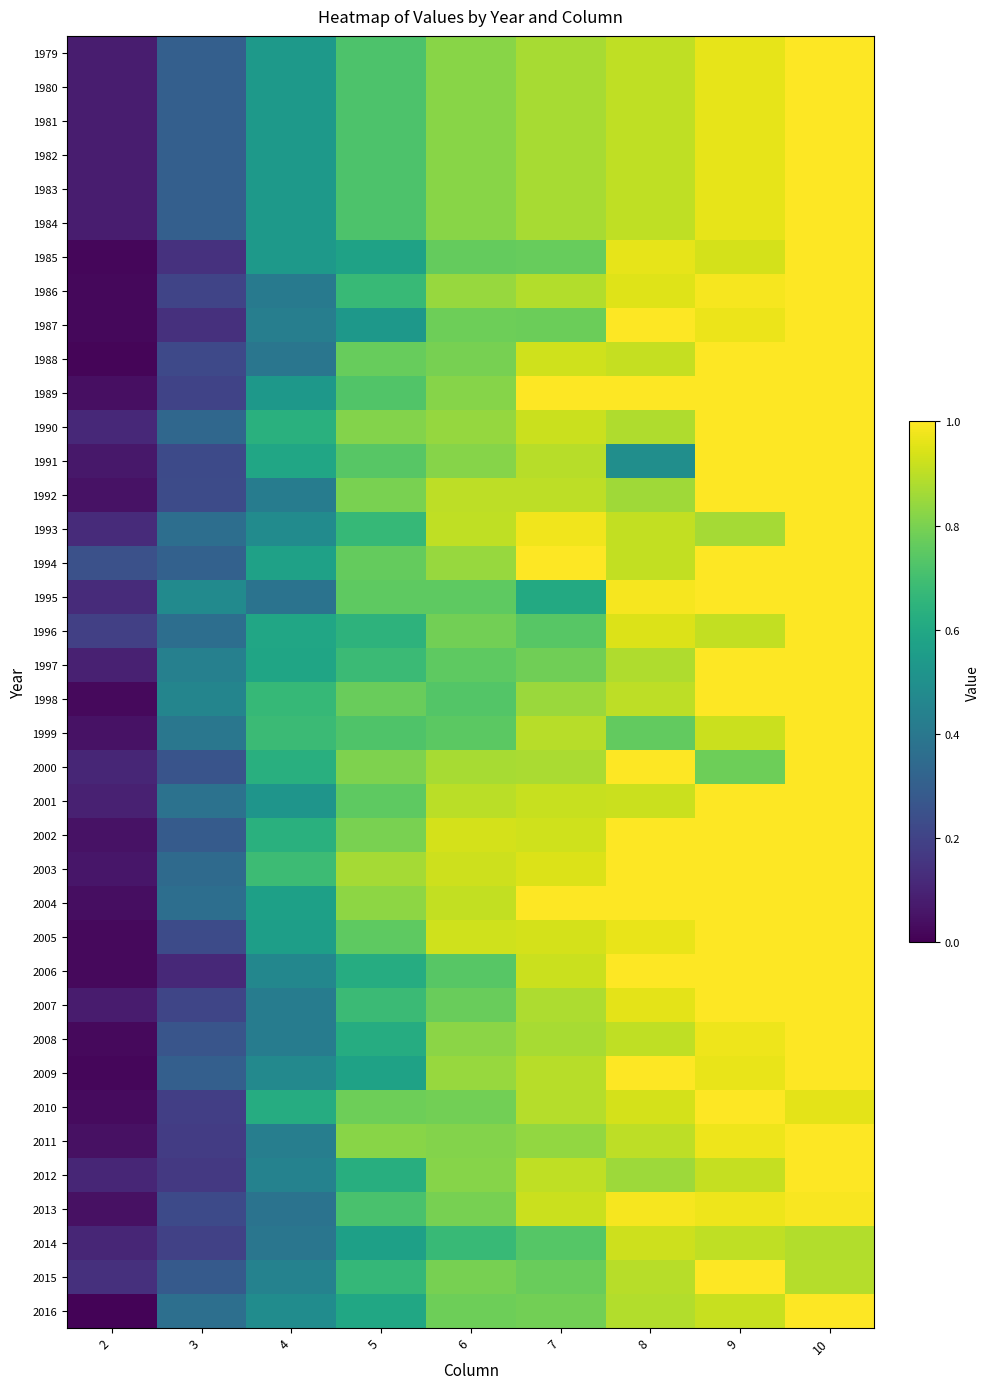

Reading left to right, what are all the values shown in this chart?

1979: 2=0.1	3=0.3	4=0.5	5=0.7	6=0.8	7=0.9	8=0.9	9=1.0	10=1.0
1980: 2=0.1	3=0.3	4=0.5	5=0.7	6=0.8	7=0.9	8=0.9	9=1.0	10=1.0
1981: 2=0.1	3=0.3	4=0.5	5=0.7	6=0.8	7=0.9	8=0.9	9=1.0	10=1.0
1982: 2=0.1	3=0.3	4=0.5	5=0.7	6=0.8	7=0.9	8=0.9	9=1.0	10=1.0
1983: 2=0.1	3=0.3	4=0.5	5=0.7	6=0.8	7=0.9	8=0.9	9=1.0	10=1.0
1984: 2=0.1	3=0.3	4=0.5	5=0.7	6=0.8	7=0.9	8=0.9	9=1.0	10=1.0
1985: 2=0.0	3=0.1	4=0.5	5=0.6	6=0.8	7=0.8	8=1.0	9=0.9	10=1.0
1986: 2=0.0	3=0.2	4=0.4	5=0.7	6=0.8	7=0.9	8=1.0	9=1.0	10=1.0
1987: 2=0.0	3=0.1	4=0.4	5=0.5	6=0.8	7=0.8	8=1.0	9=1.0	10=1.0
1988: 2=0.0	3=0.2	4=0.4	5=0.8	6=0.8	7=0.9	8=0.9	9=1.0	10=1.0
1989: 2=0.0	3=0.2	4=0.5	5=0.7	6=0.8	7=1.0	8=1.0	9=1.0	10=1.0
1990: 2=0.1	3=0.3	4=0.6	5=0.8	6=0.8	7=0.9	8=0.9	9=1.0	10=1.0
1991: 2=0.1	3=0.2	4=0.6	5=0.7	6=0.8	7=0.9	8=0.5	9=1.0	10=1.0
1992: 2=0.1	3=0.2	4=0.4	5=0.8	6=0.9	7=0.9	8=0.9	9=1.0	10=1.0
1993: 2=0.1	3=0.4	4=0.5	5=0.7	6=0.9	7=1.0	8=0.9	9=0.9	10=1.0
1994: 2=0.2	3=0.3	4=0.6	5=0.8	6=0.8	7=1.0	8=0.9	9=1.0	10=1.0
1995: 2=0.1	3=0.5	4=0.4	5=0.8	6=0.8	7=0.6	8=1.0	9=1.0	10=1.0
1996: 2=0.2	3=0.4	4=0.6	5=0.6	6=0.8	7=0.7	8=0.9	9=0.9	10=1.0
1997: 2=0.1	3=0.4	4=0.6	5=0.7	6=0.8	7=0.8	8=0.9	9=1.0	10=1.0
1998: 2=0.0	3=0.5	4=0.7	5=0.8	6=0.7	7=0.8	8=0.9	9=1.0	10=1.0
1999: 2=0.1	3=0.4	4=0.7	5=0.7	6=0.7	7=0.9	8=0.8	9=0.9	10=1.0
2000: 2=0.1	3=0.3	4=0.6	5=0.8	6=0.9	7=0.9	8=1.0	9=0.8	10=1.0
2001: 2=0.1	3=0.4	4=0.5	5=0.8	6=0.9	7=0.9	8=0.9	9=1.0	10=1.0
2002: 2=0.0	3=0.3	4=0.6	5=0.8	6=0.9	7=0.9	8=1.0	9=1.0	10=1.0
2003: 2=0.1	3=0.3	4=0.7	5=0.9	6=0.9	7=0.9	8=1.0	9=1.0	10=1.0
2004: 2=0.0	3=0.4	4=0.6	5=0.8	6=0.9	7=1.0	8=1.0	9=1.0	10=1.0
2005: 2=0.0	3=0.2	4=0.6	5=0.8	6=0.9	7=0.9	8=1.0	9=1.0	10=1.0
2006: 2=0.0	3=0.1	4=0.5	5=0.6	6=0.7	7=0.9	8=1.0	9=1.0	10=1.0
2007: 2=0.1	3=0.2	4=0.4	5=0.7	6=0.8	7=0.9	8=1.0	9=1.0	10=1.0
2008: 2=0.0	3=0.3	4=0.4	5=0.6	6=0.8	7=0.9	8=0.9	9=1.0	10=1.0
2009: 2=0.0	3=0.3	4=0.5	5=0.6	6=0.8	7=0.9	8=1.0	9=1.0	10=1.0
2010: 2=0.0	3=0.2	4=0.6	5=0.8	6=0.8	7=0.9	8=0.9	9=1.0	10=1.0
2011: 2=0.0	3=0.2	4=0.4	5=0.8	6=0.8	7=0.8	8=0.9	9=1.0	10=1.0
2012: 2=0.1	3=0.2	4=0.4	5=0.6	6=0.8	7=0.9	8=0.9	9=0.9	10=1.0
2013: 2=0.0	3=0.2	4=0.4	5=0.7	6=0.8	7=0.9	8=1.0	9=1.0	10=1.0
2014: 2=0.1	3=0.2	4=0.4	5=0.6	6=0.7	7=0.7	8=0.9	9=0.9	10=0.9
2015: 2=0.1	3=0.3	4=0.4	5=0.7	6=0.8	7=0.8	8=0.9	9=1.0	10=0.9
2016: 2=0.0	3=0.4	4=0.5	5=0.6	6=0.8	7=0.8	8=0.9	9=0.9	10=1.0